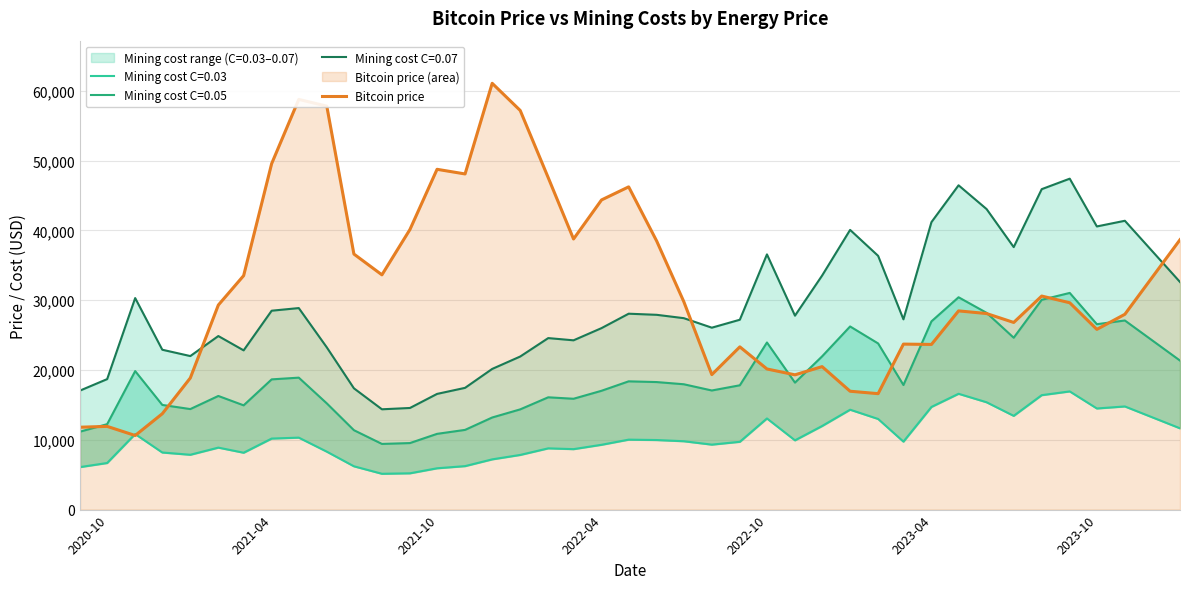

What is the maximum value shown in the chart?

61065.0